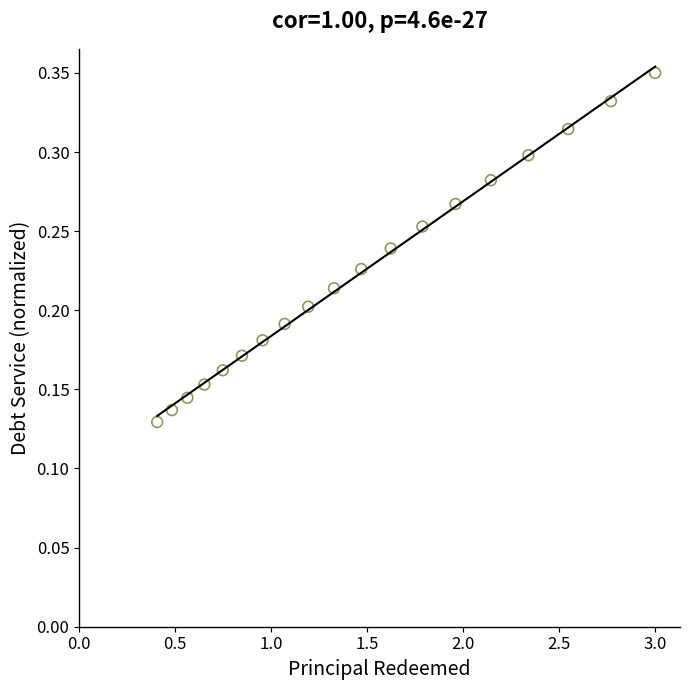

What is the range of X values (max minus min)?

2.6